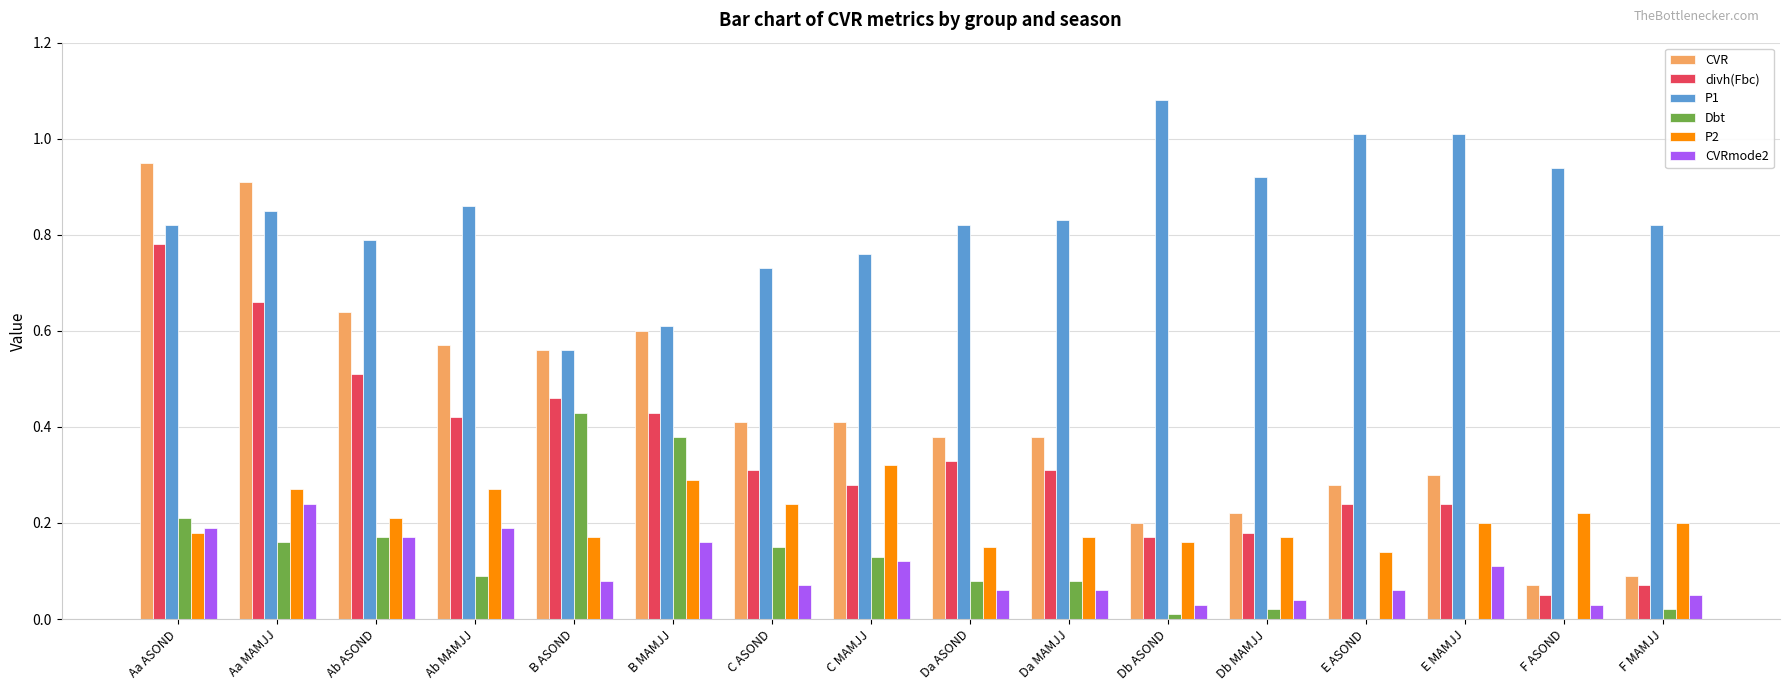

Which category has the highest value in the P1 series?

Db ASOND